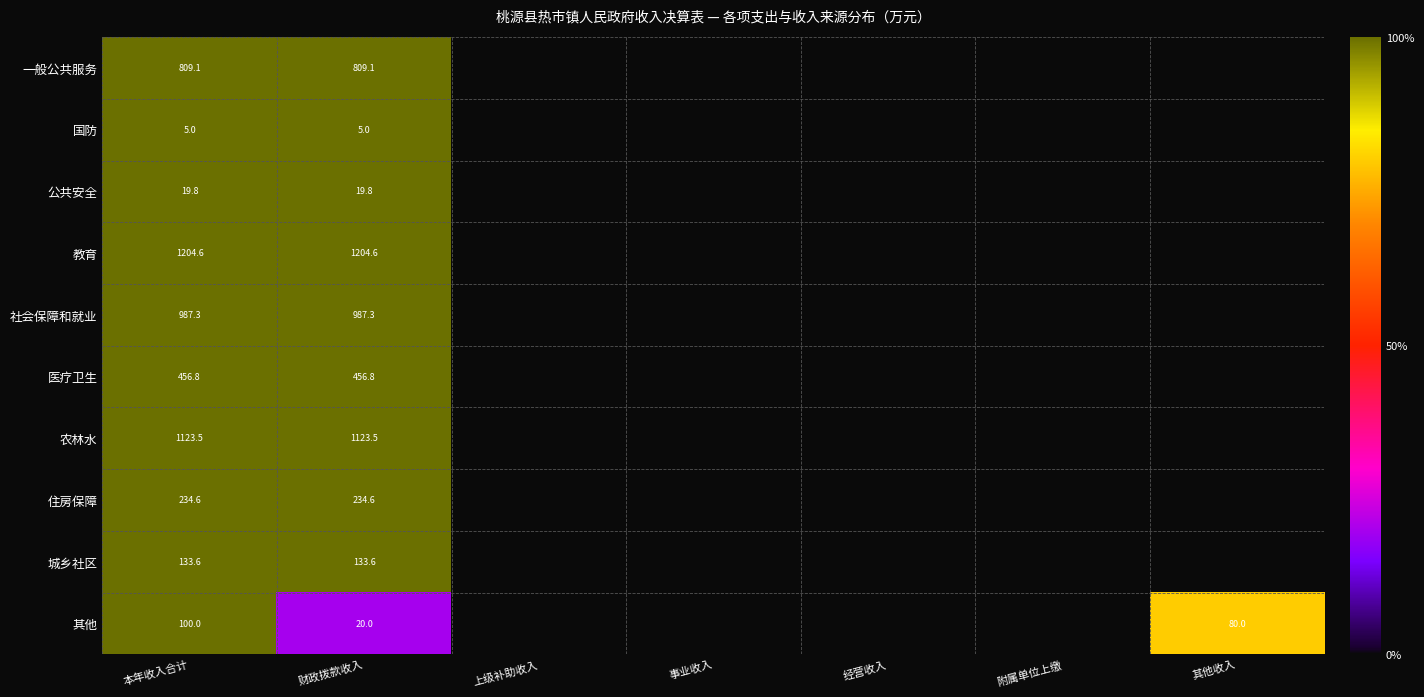

What is the spread (max minus min) of values at 本年收入合计?

1199.6